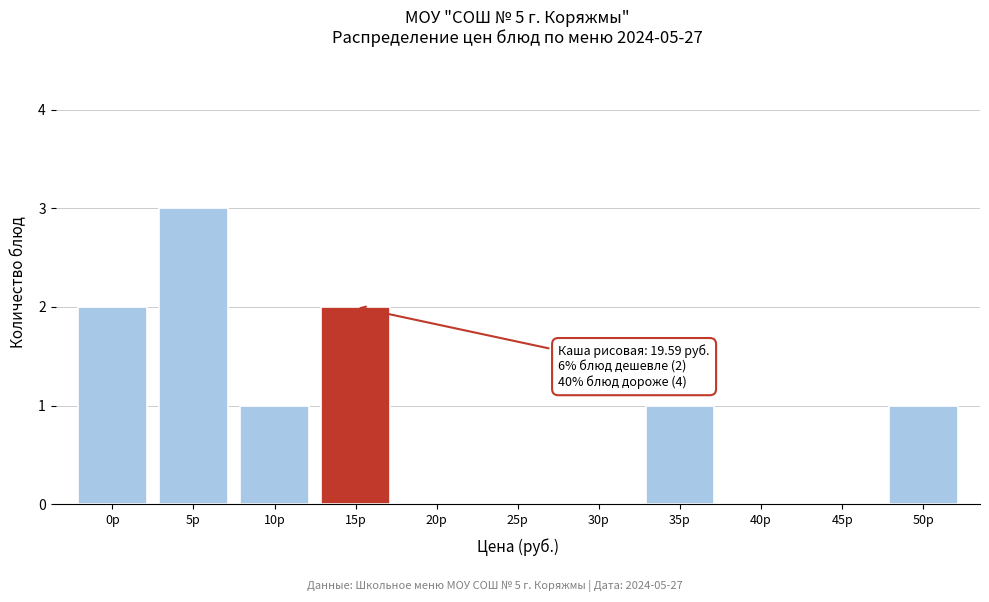

Reading left to right, list all the values displayed in this chart.

0р=2	5р=3	10р=1	15р=2	20р=0	25р=0	30р=0	35р=1	40р=0	45р=0	50р=1